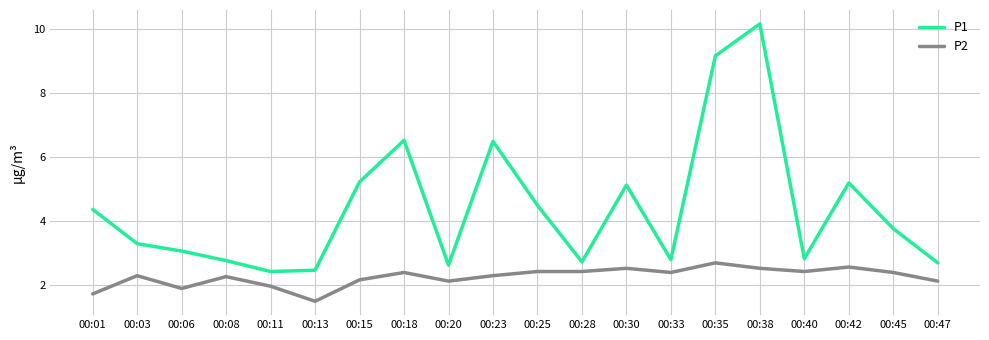

What are all the series names shown in the legend?

P1, P2